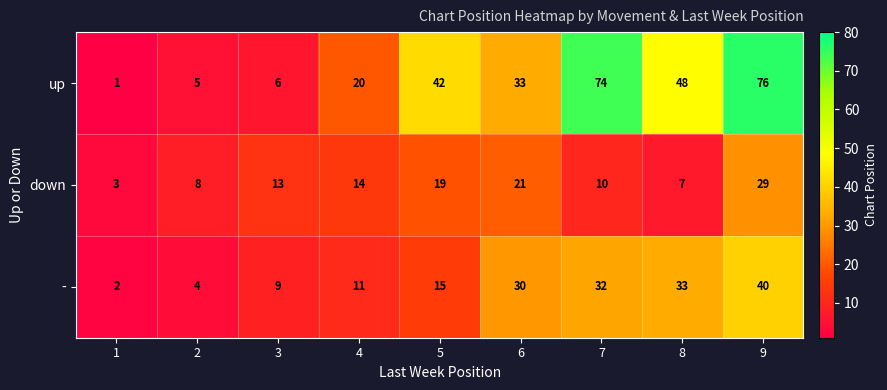

Which series changed the most between 5 and 7?

up